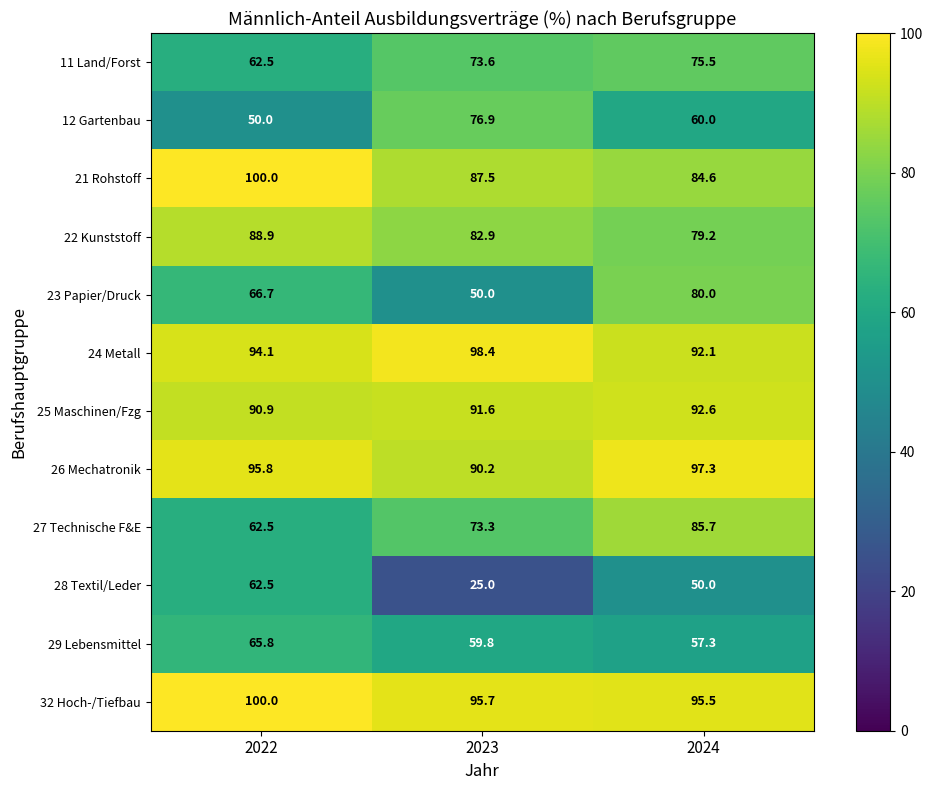

At which label does 26 Mechatronik first exceed 95?

2022